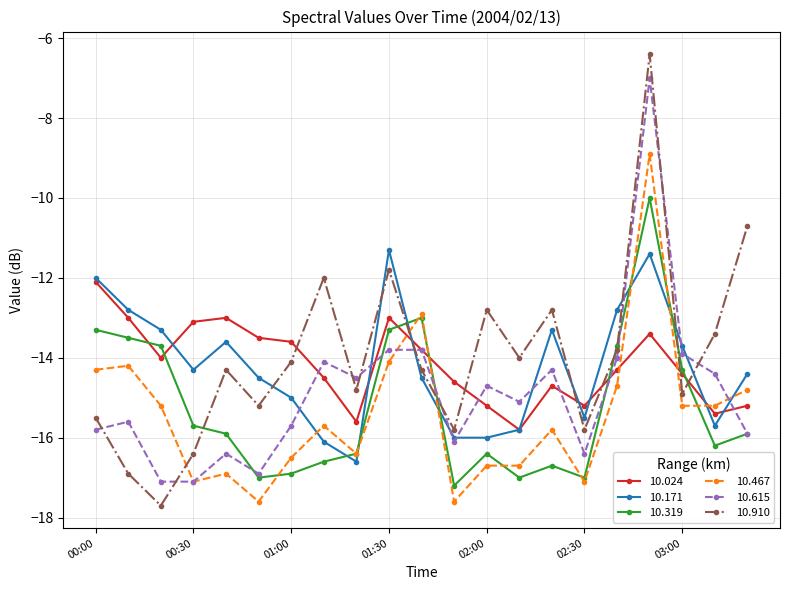

What is the maximum value shown in the chart?

-6.4